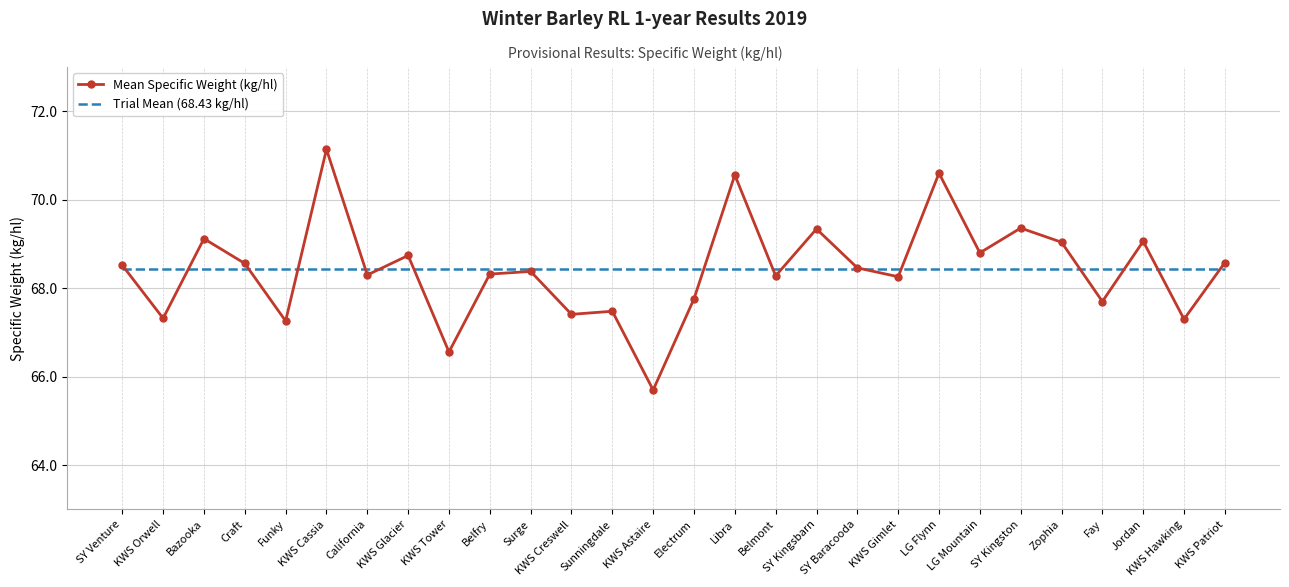

At which category is the sum across all series the highest?

KWS Cassia